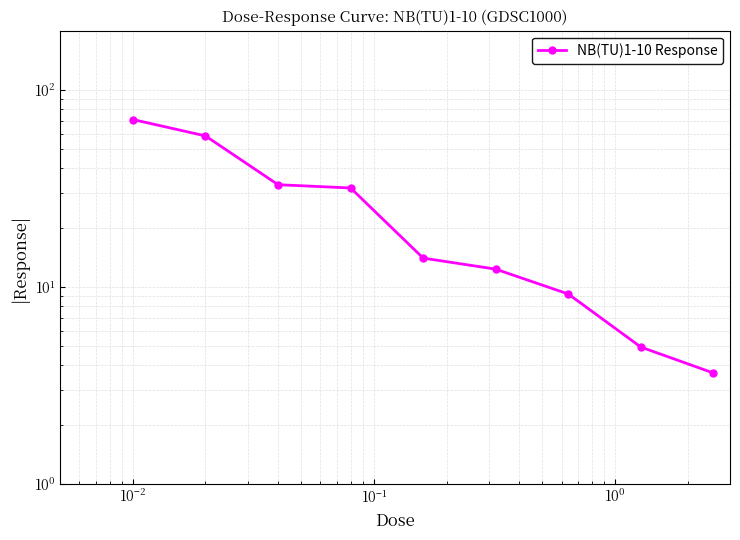

Does the chart display data point markers on the line(s)?

Yes